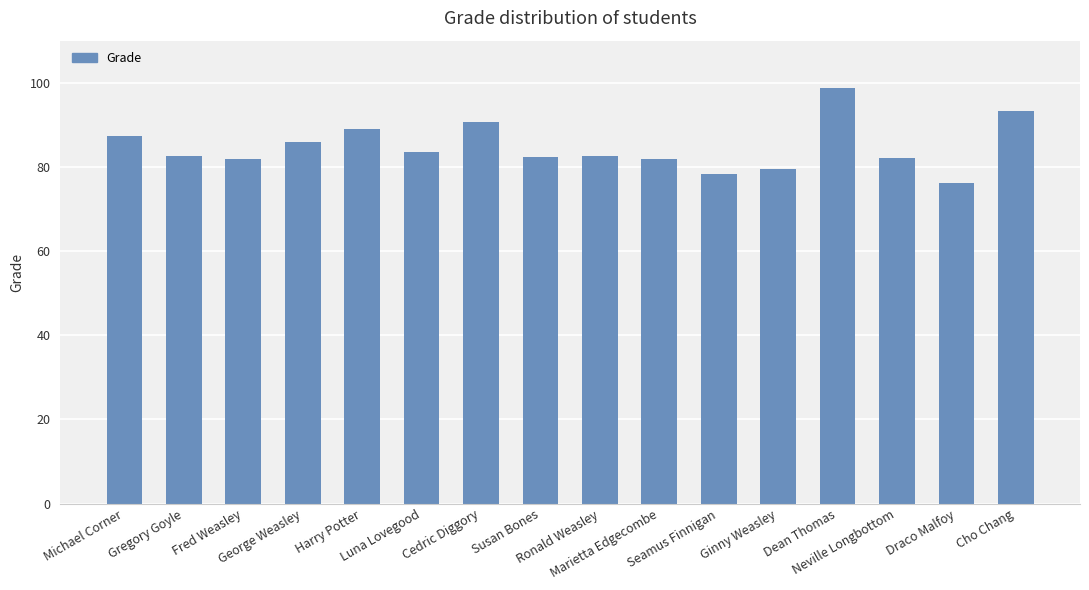

What is the smallest value displayed?

76.2